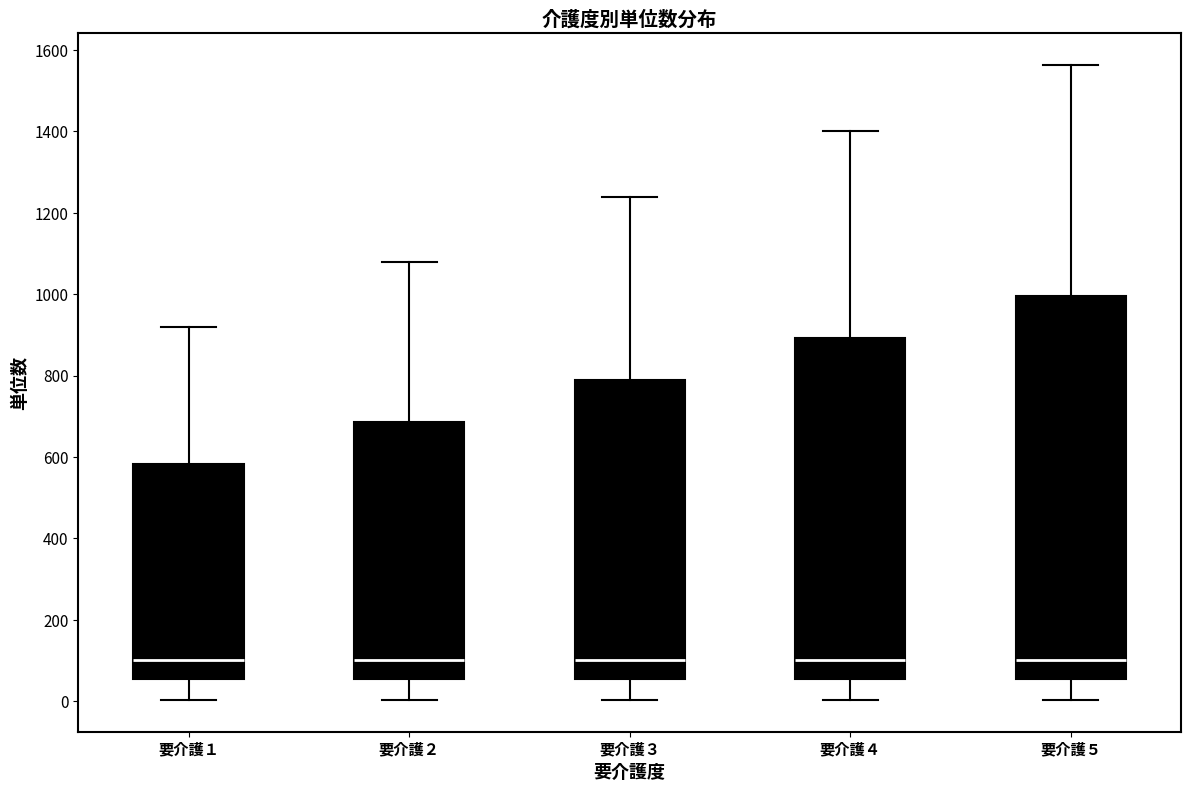

Comparing the boxes themselves (not the whiskers), which one is the tallest?

要介護５